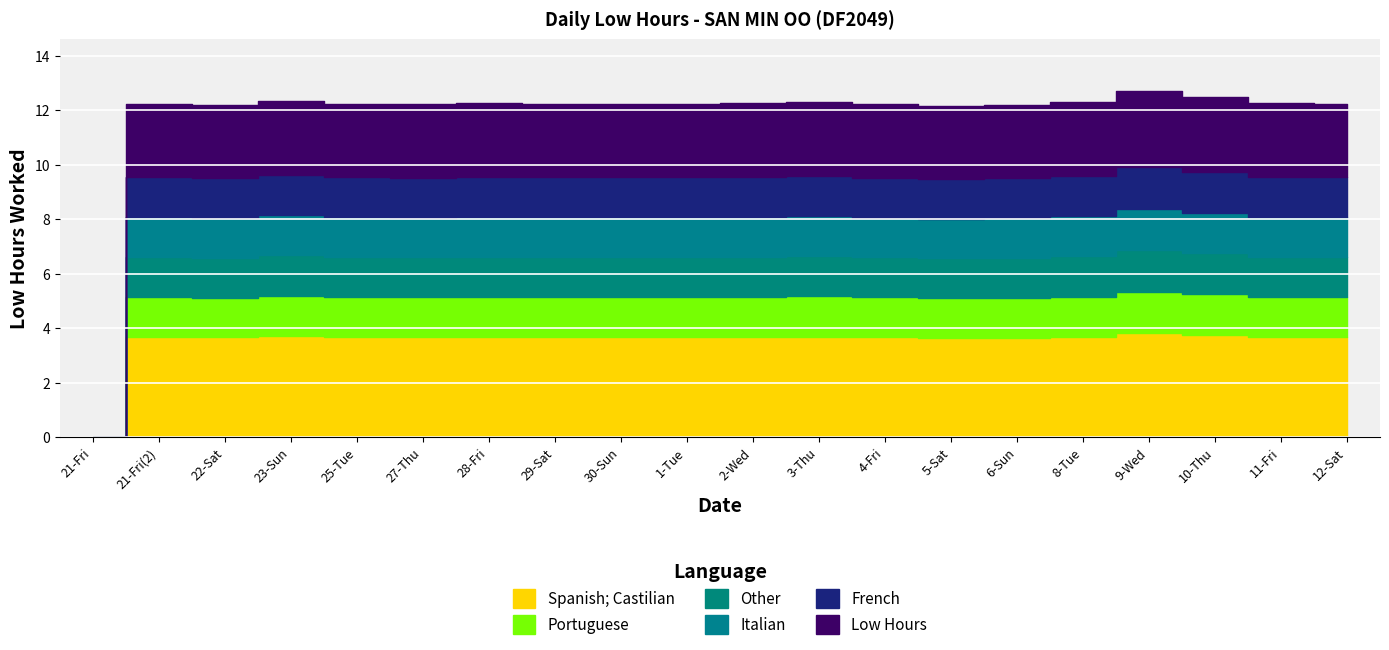

How many data points are above 12?

19